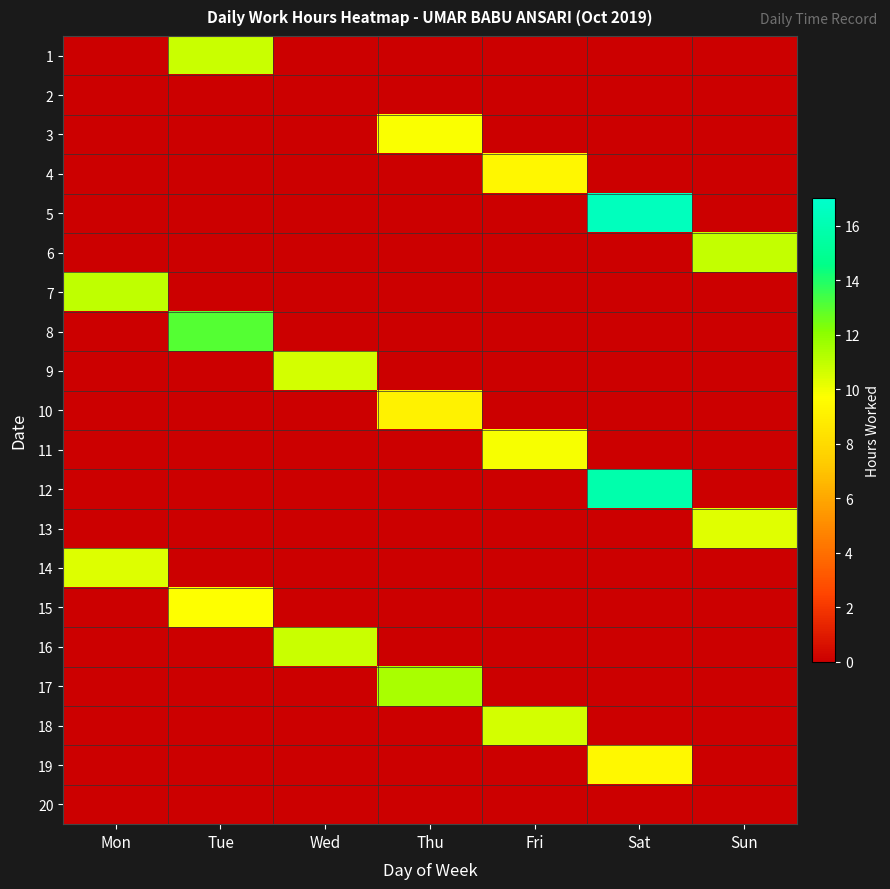

At Sun, list the series in order from largest to smallest.

6, 13, 1, 2, 3, 4, 5, 7, 8, 9, 10, 11, 12, 14, 15, 16, 17, 18, 19, 20